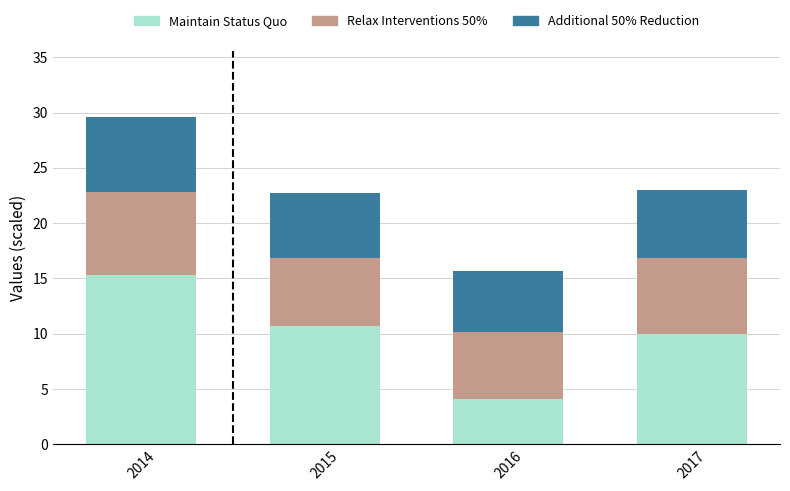

Which category has the highest value in the Maintain Status Quo series?

2014